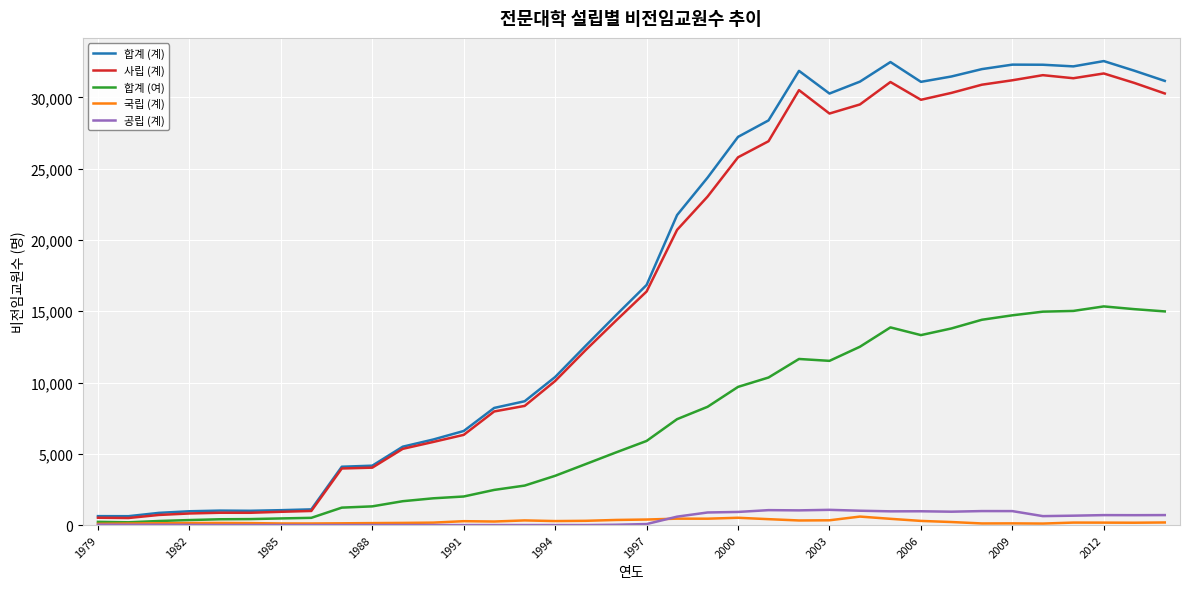

What is the highest value of the 합계 (여) series?

15341